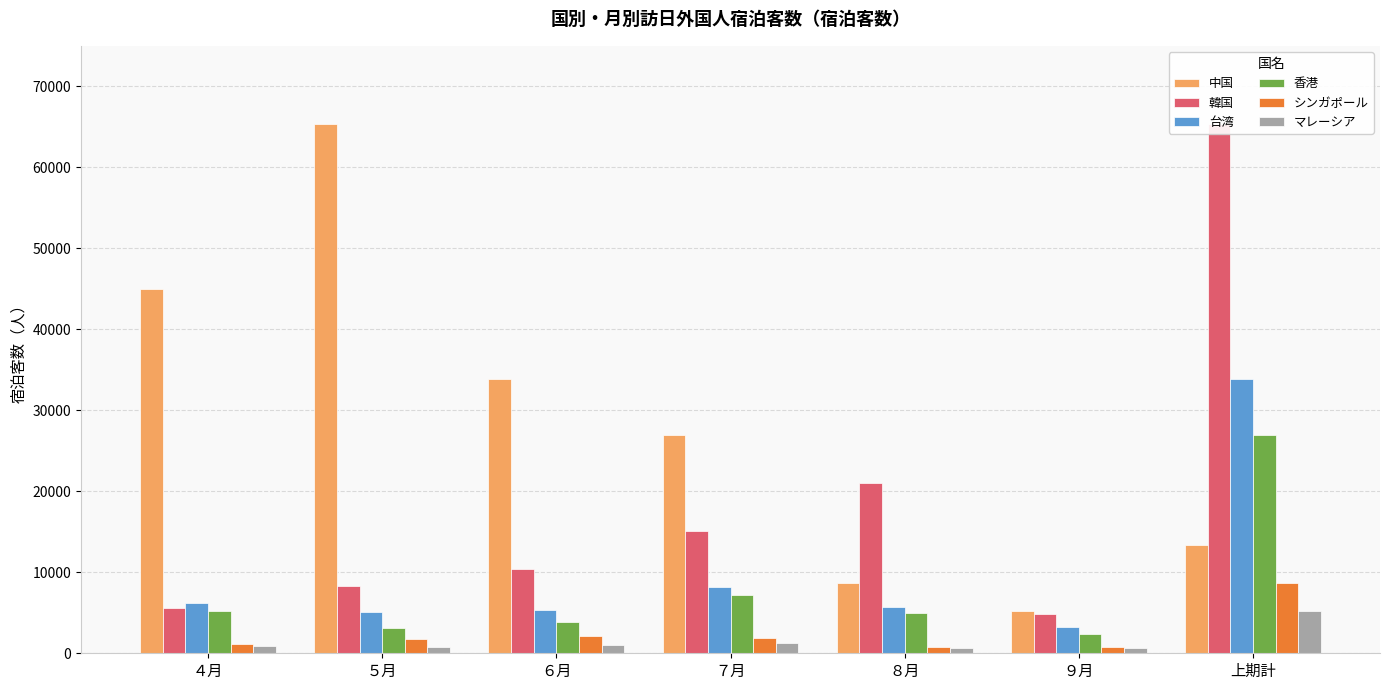

What position from the left is ６月?

3